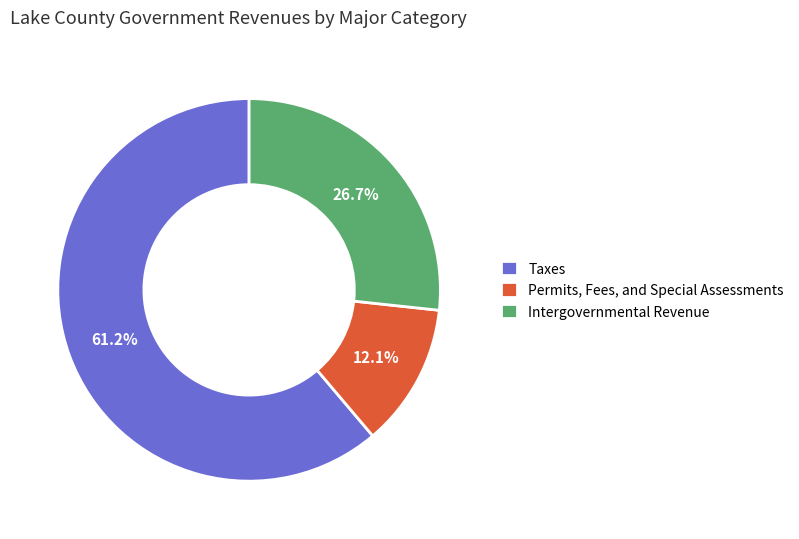

To the nearest percent, what is the combined percentage of Permits, Fees, and Special Assessments and Taxes?

73%